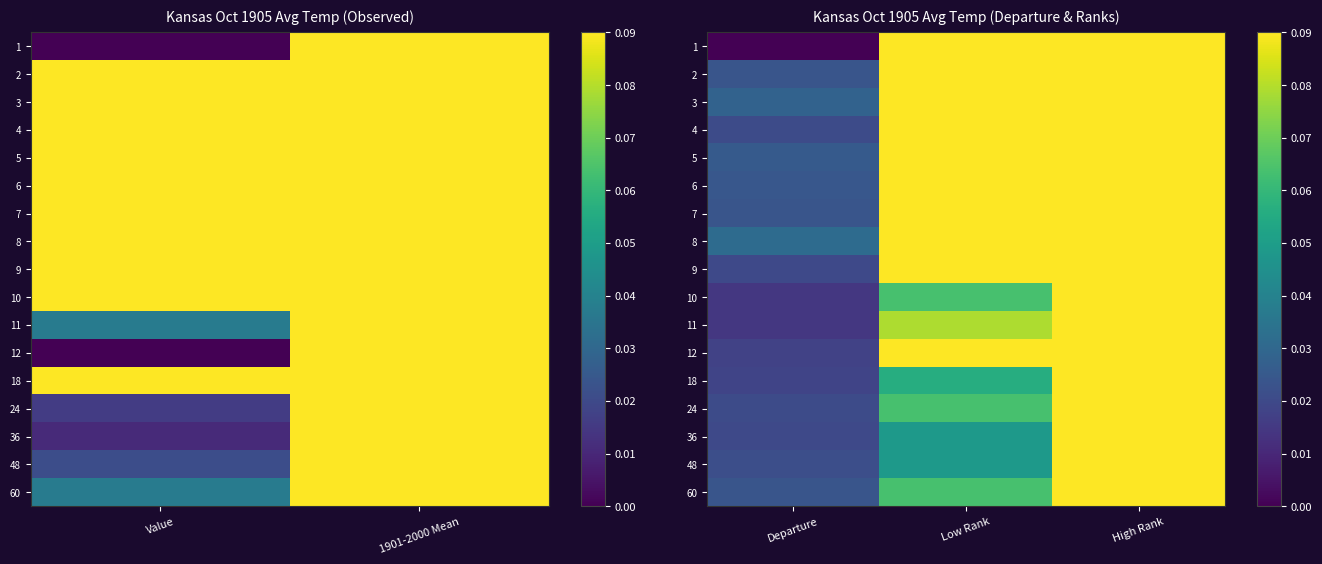

At which label does 1 reach its minimum?

Departure